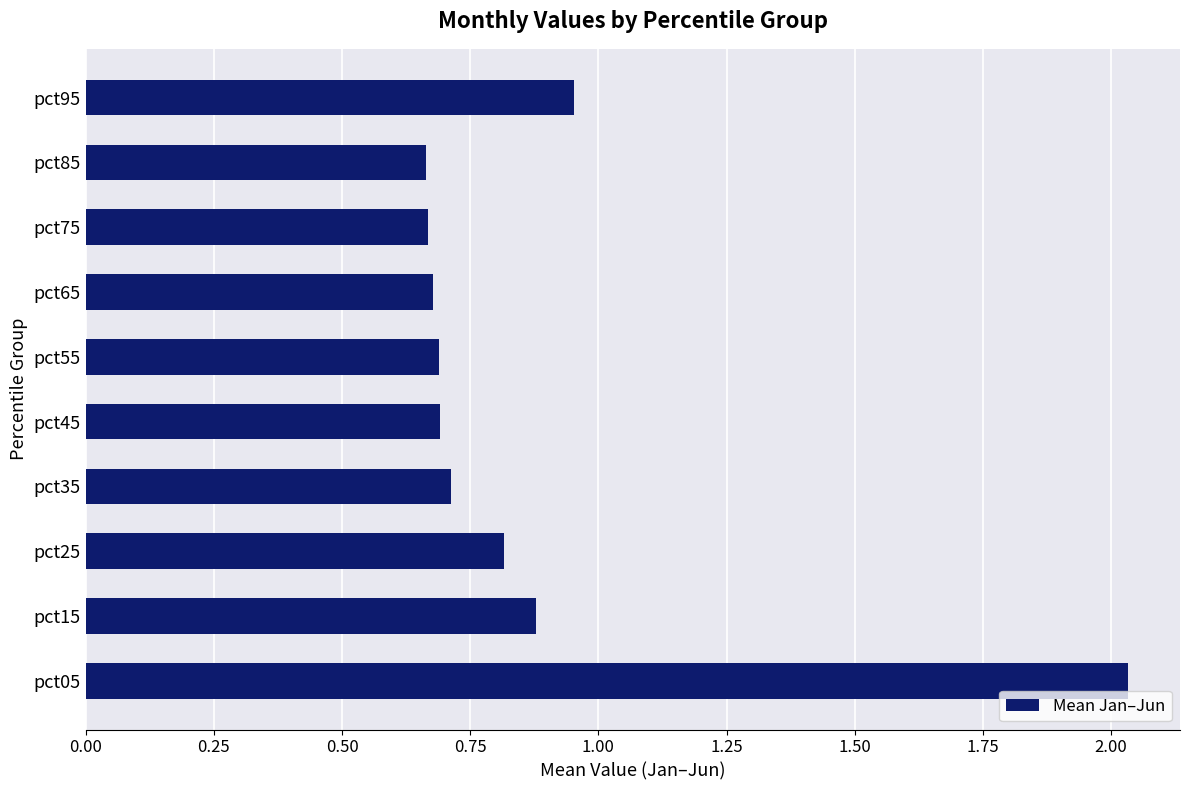

Where is the data nearest to the value 1?

pct95